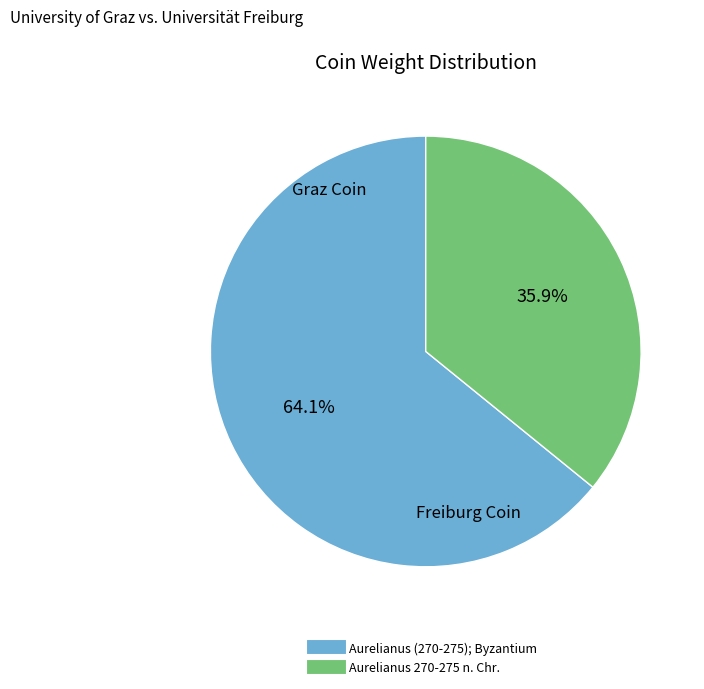

Which category has the smallest portion of the pie?

Aurelianus 270-275 n. Chr.